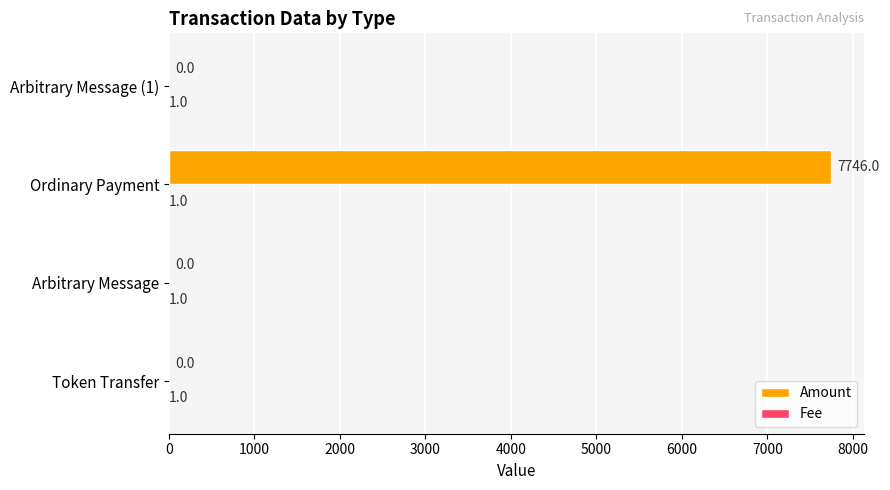

Which category has the highest value across all series?

Ordinary Payment